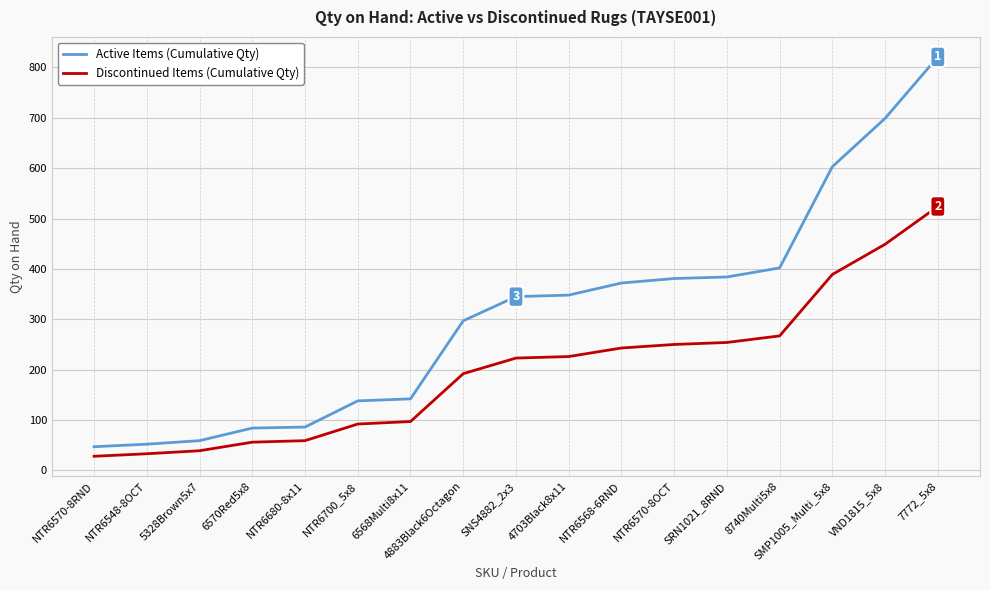

The value of Discontinued Items (Cumulative Qty) at 4703Black8x11 is 226. True or false?

True